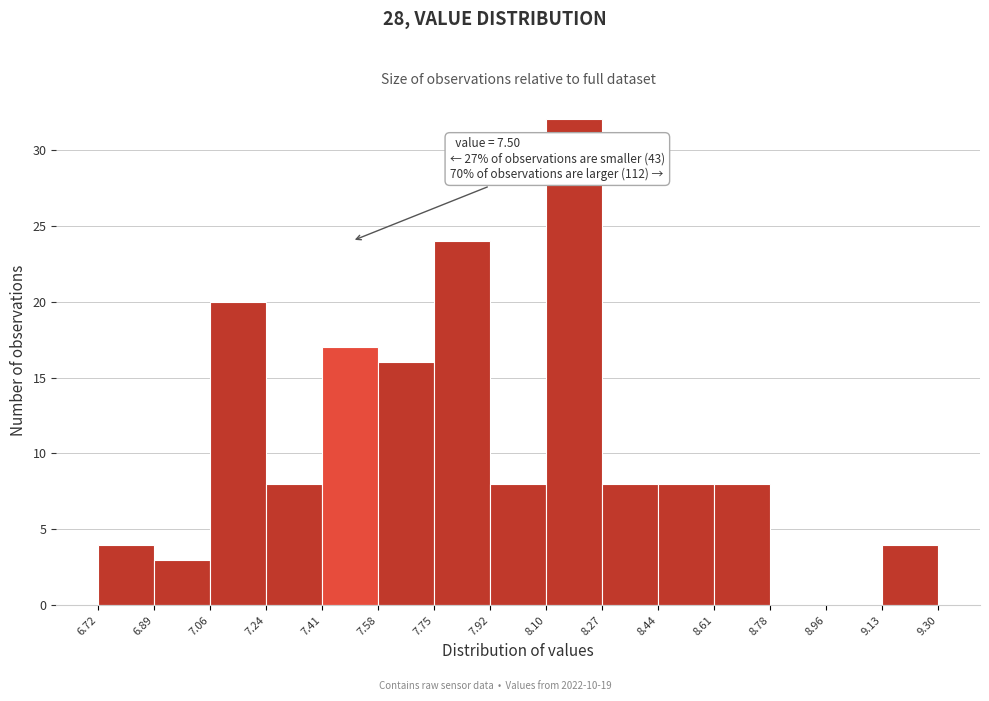

Which range on the x-axis has the tallest bar?

8.10 to 8.27